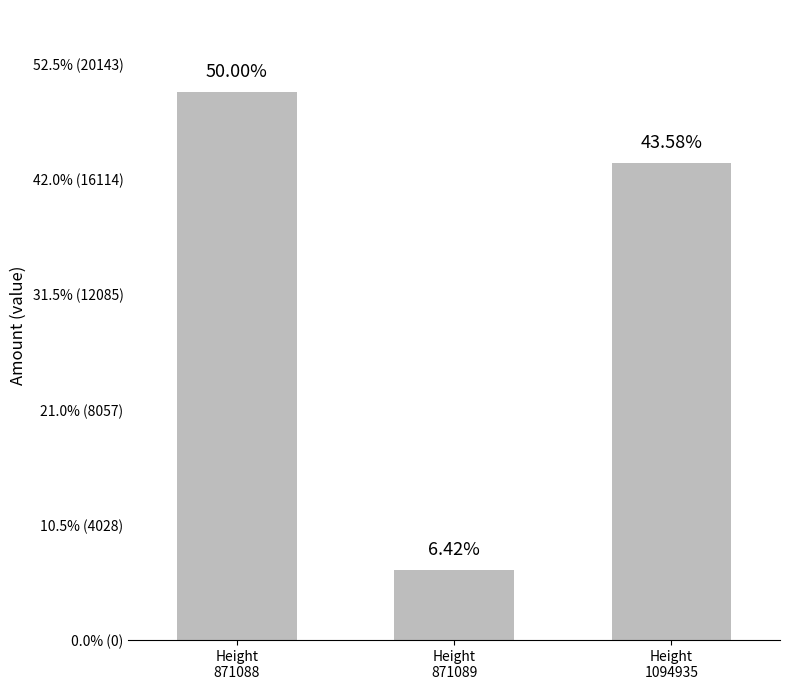

Are the bars horizontal?

No